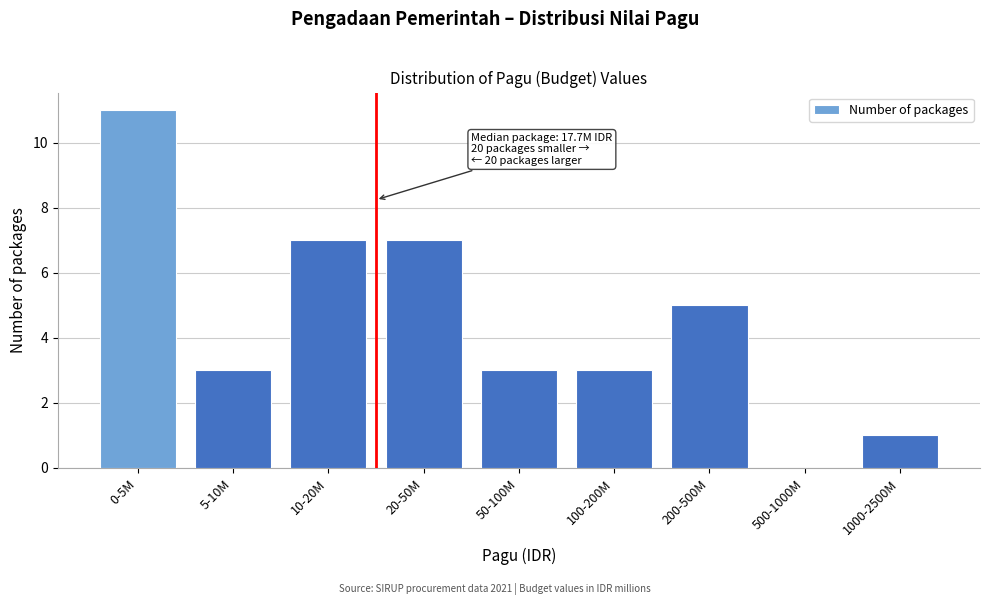

Reading left to right, what are all the values shown in this chart?

0-5M=11	5-10M=3	10-20M=7	20-50M=7	50-100M=3	100-200M=3	200-500M=5	500-1000M=0	1000-2500M=1